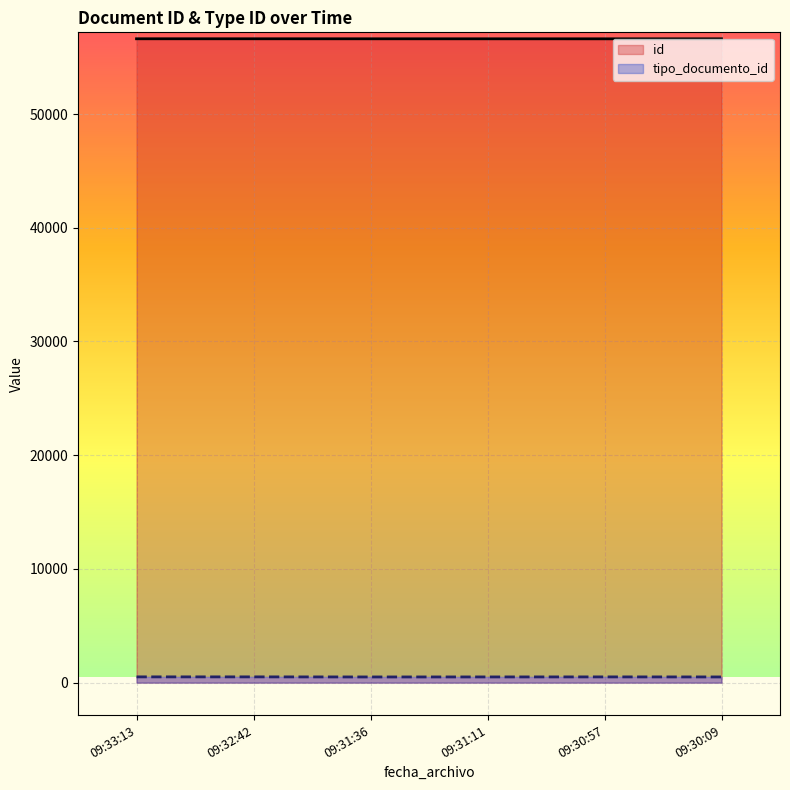

What is the sum of all id values?

339687